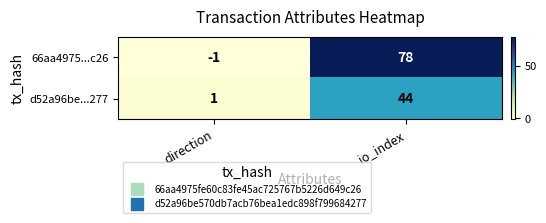

Reading left to right, list all the values displayed in this chart.

66aa4975...c26: direction=-1	io_index=78
d52a96be...277: direction=1	io_index=44